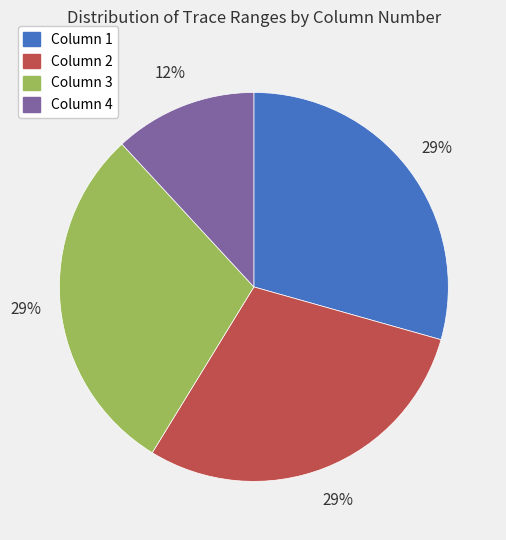

Does Column 1 represent more than half of the total?

No